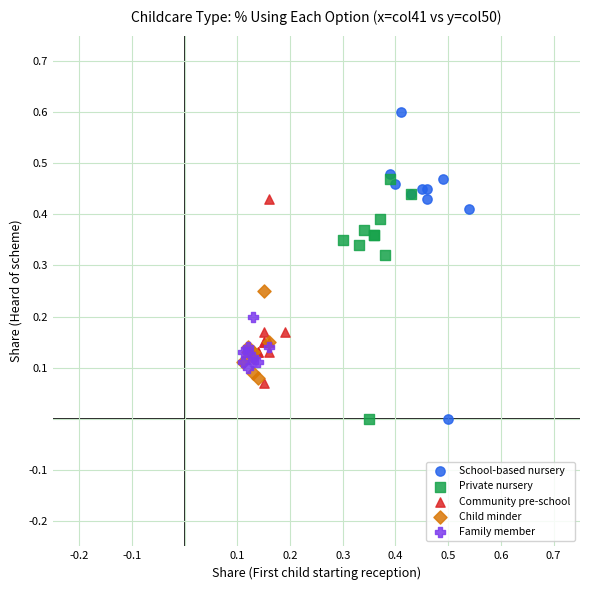

Which series contains the highest Y value?

School-based nursery